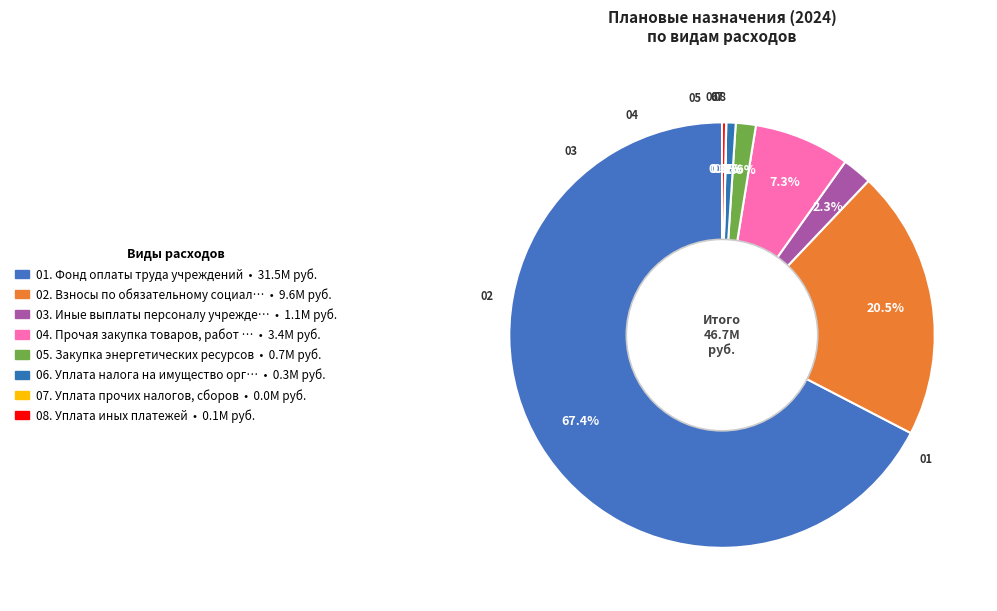

Which slice is the largest?

Фонд оплаты труда учреждений